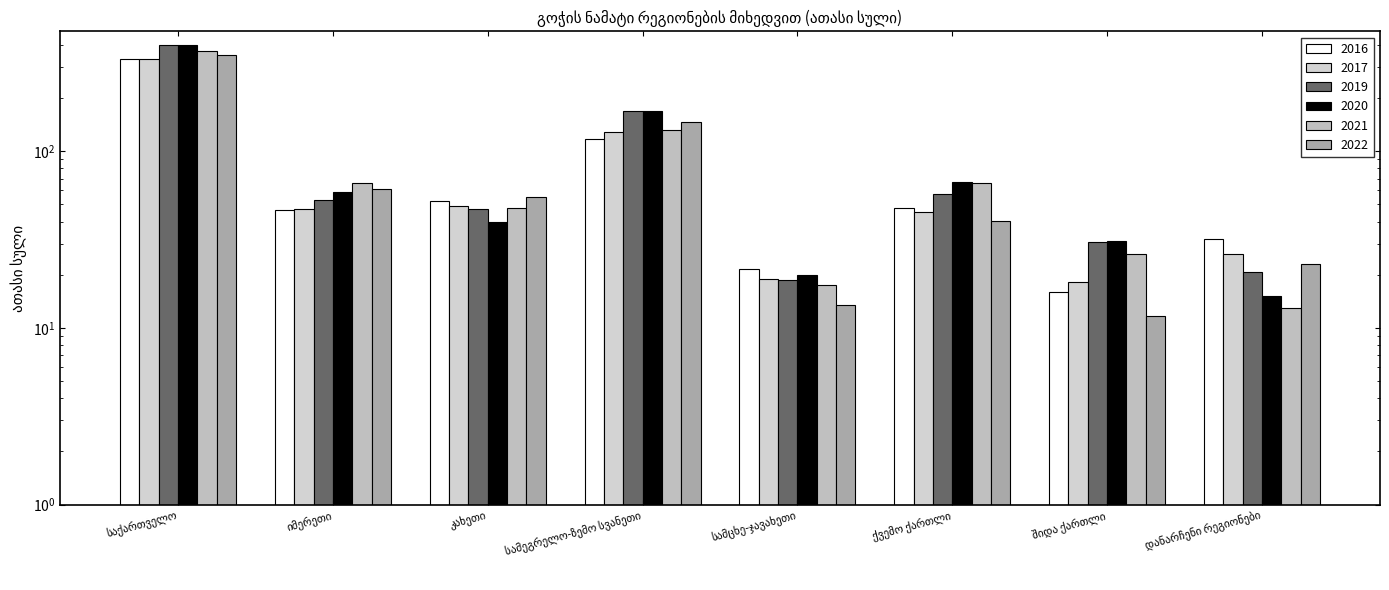

Where is 2022 nearest to the value 181?

სამეგრელო-ზემო სვანეთი